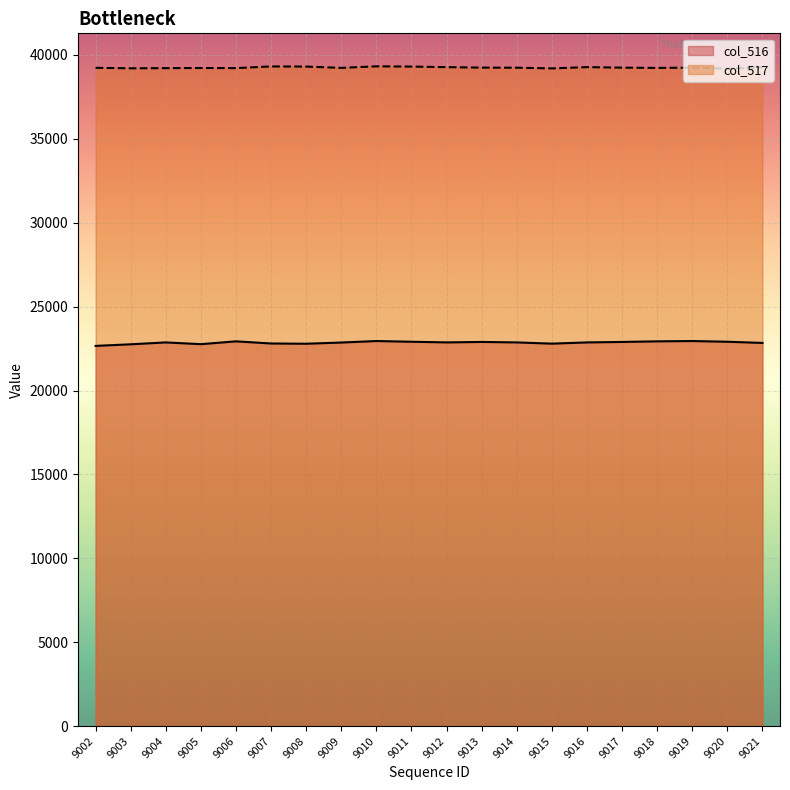

Reading right to left, extract all data points from this chart.

col_516: 9021=22840	9020=22910	9019=22953	9018=22934	9017=22898	9016=22870	9015=22797	9014=22870	9013=22898	9012=22871	9011=22910	9010=22953	9009=22863	9008=22791	9007=22806	9006=22934	9005=22766	9004=22870	9003=22758	9002=22663
col_517: 9021=39255	9020=39189	9019=39247	9018=39230	9017=39247	9016=39277	9015=39201	9014=39243	9013=39247	9012=39277	9011=39310	9010=39325	9009=39233	9008=39310	9007=39318	9006=39218	9005=39225	9004=39217	9003=39207	9002=39237